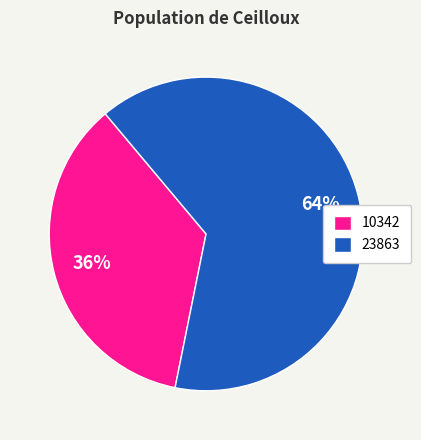

Rank the categories by value from lowest to highest.

10342, 23863